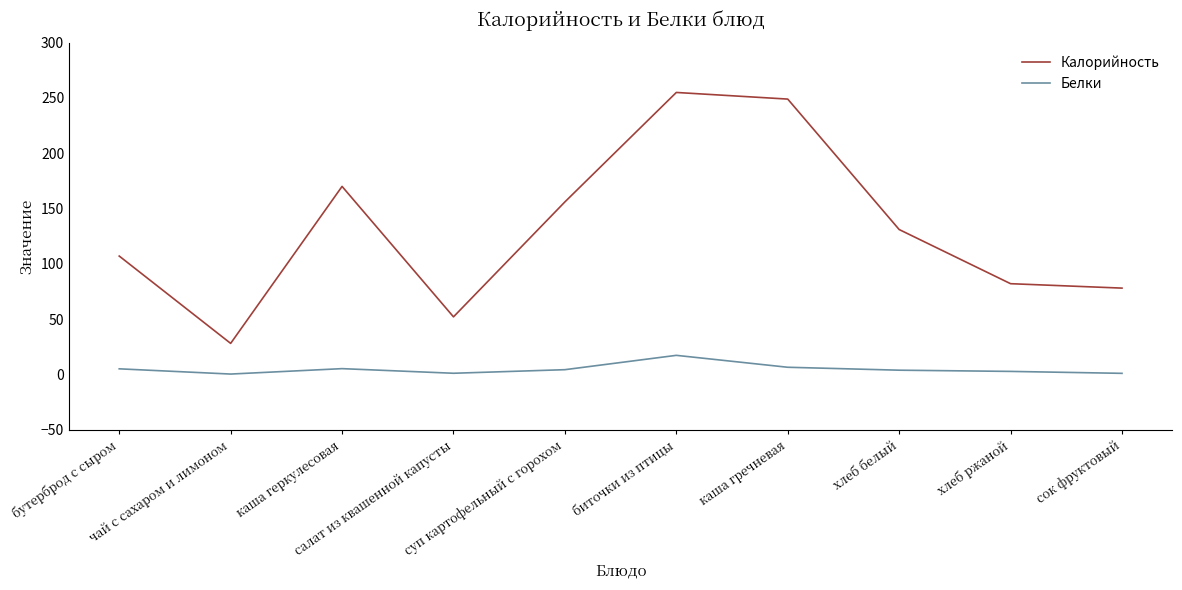

Which series changed the most between каша гречневая and хлеб белый?

Калорийность